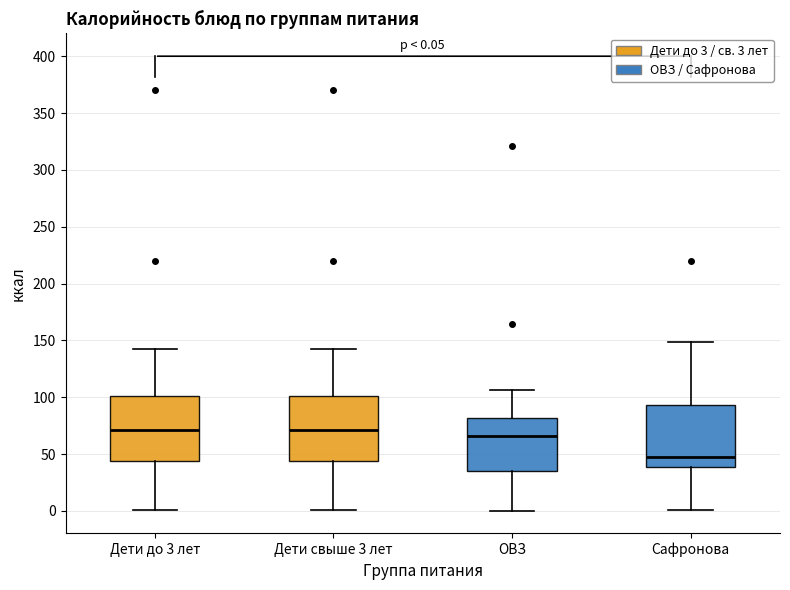

Which box has the lowest median line?

Сафронова